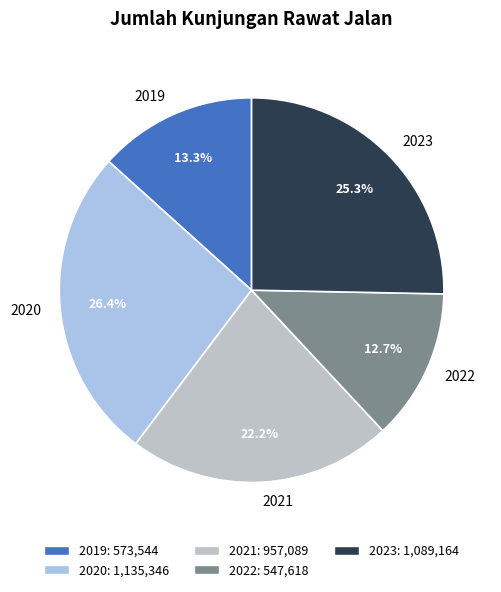

What portion of the pie excludes 2019?

86.7%